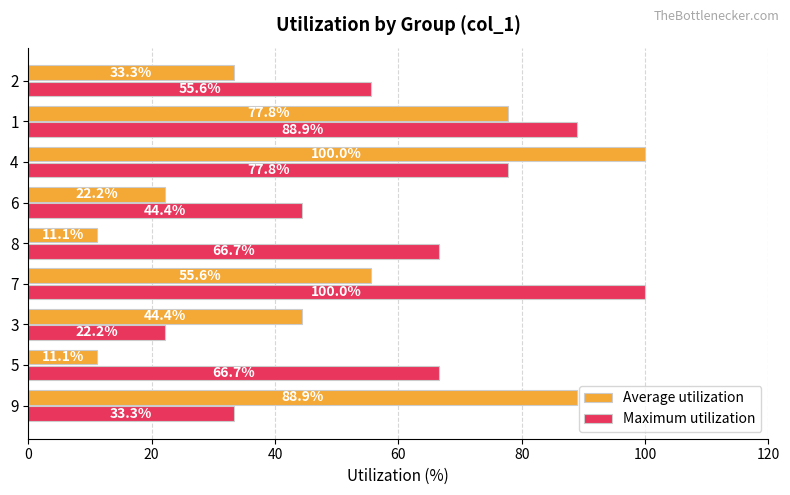

What is the spread (max minus min) of values at 8?

55.6